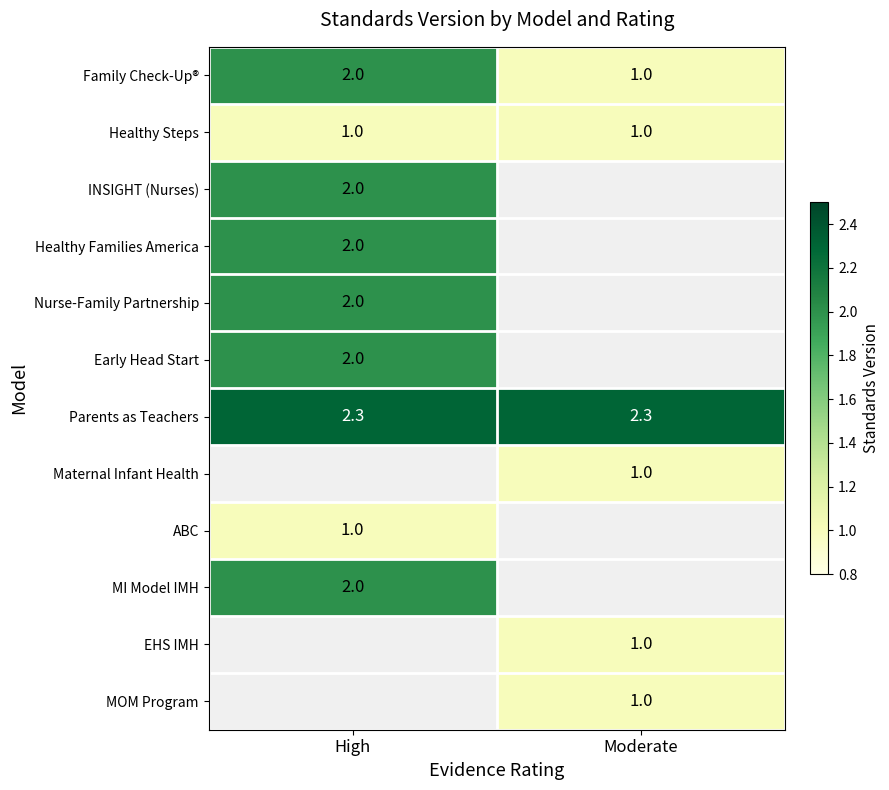

Between High and Moderate, which is larger?

High